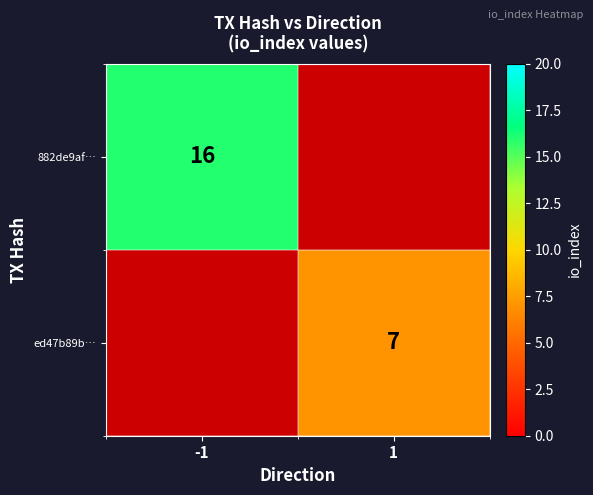

The value of 882de9af… at -1 is 9. True or false?

False